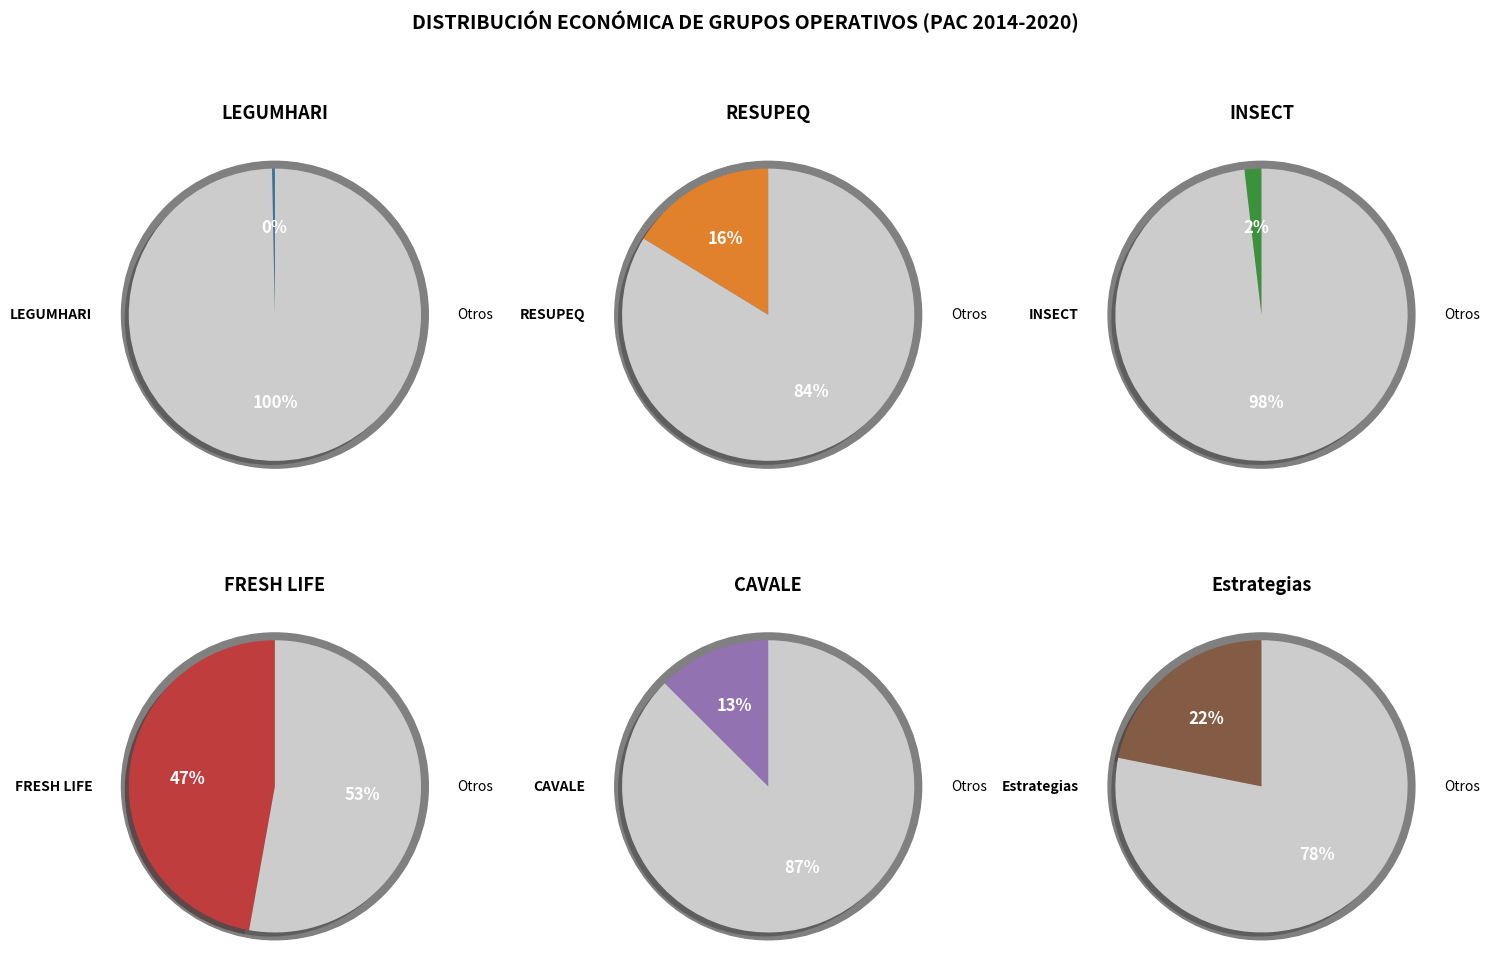

Is Grupo Operativo CAVALE the majority of the pie?

No